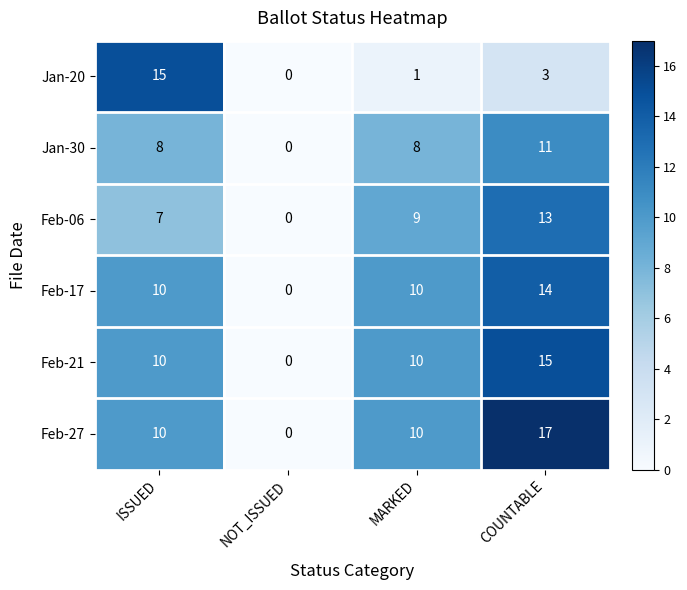

Which series has the widest spread of values?

Feb-27